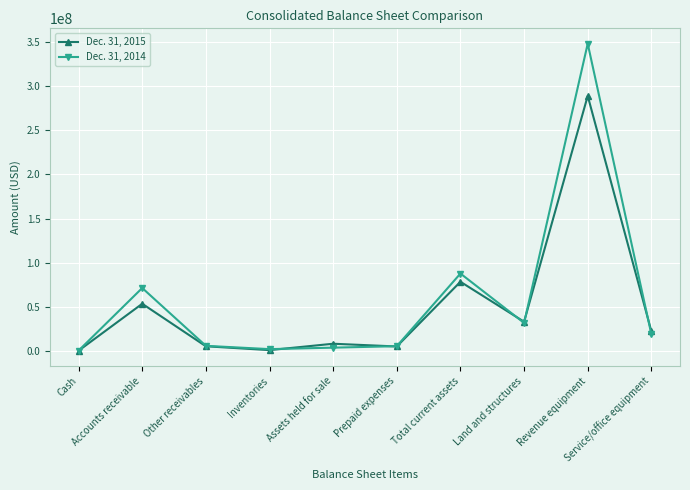

Which series has the widest spread of values?

Dec. 31, 2014